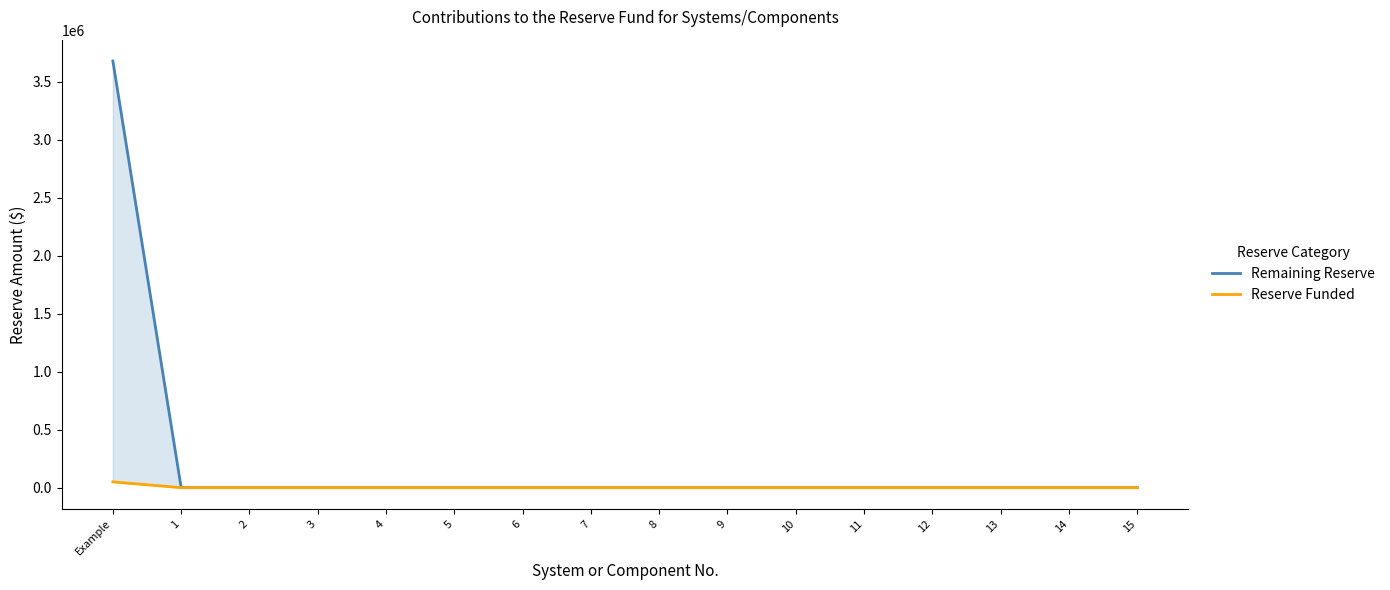

True or false: Remaining Reserve and Reserve Funded intersect in this chart.

False